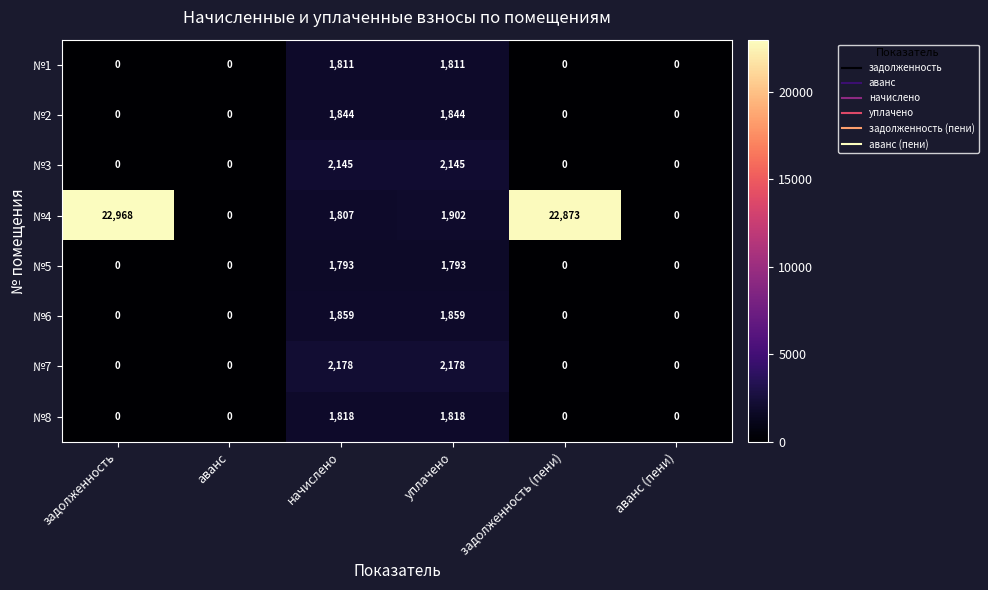

What is the difference between the highest and lowest values at начислено?

385